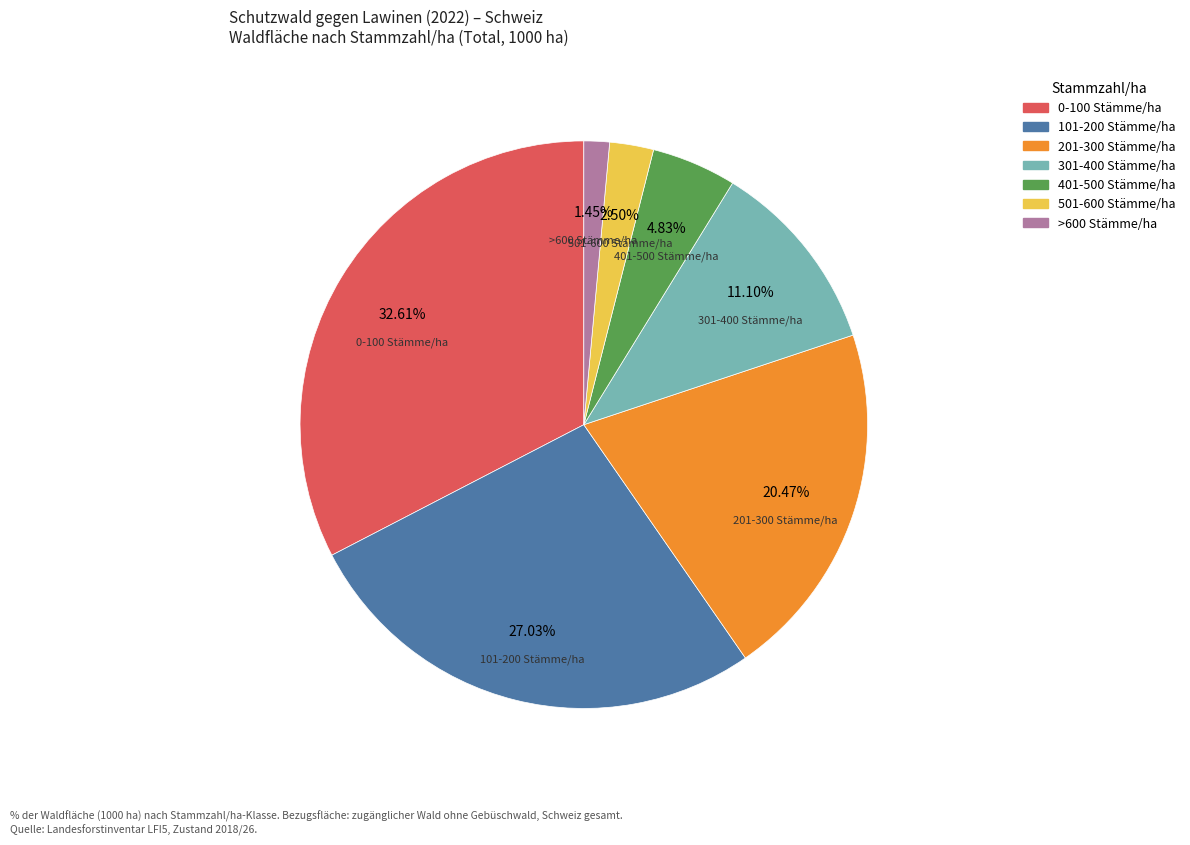

How much of the chart is everything except 501-600 Stämme/ha?

97.5%